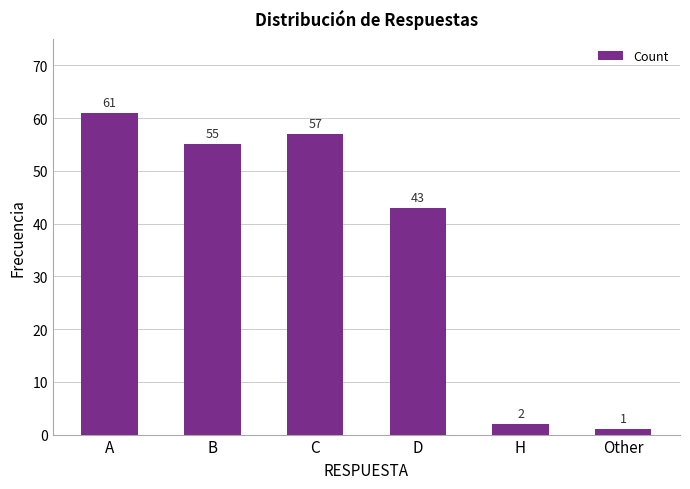

What is the sum of the values at D and A?

104